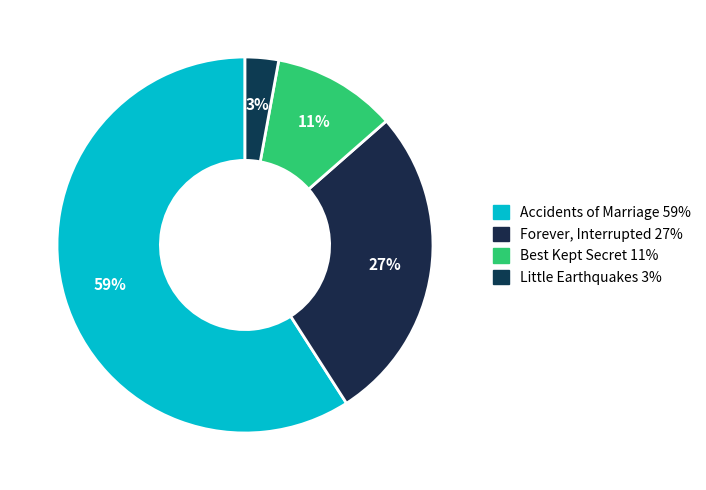

How many segments does this pie chart have?

4